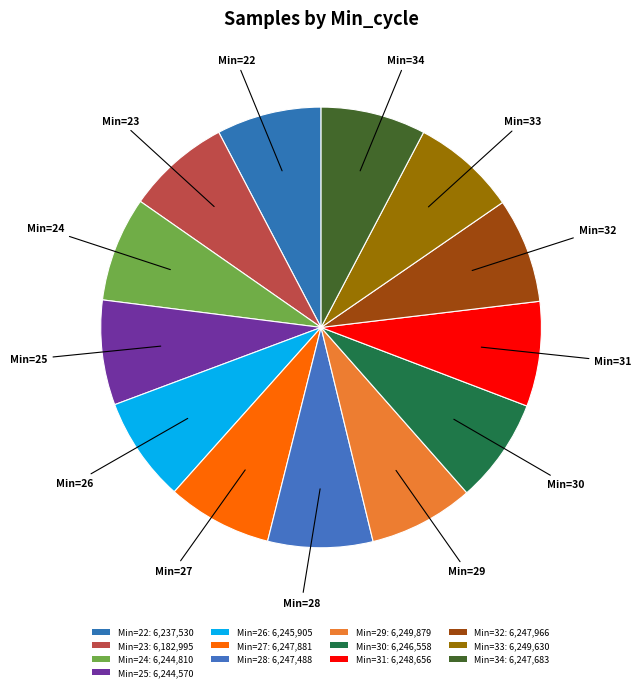

Count the number of slices in the pie.

13